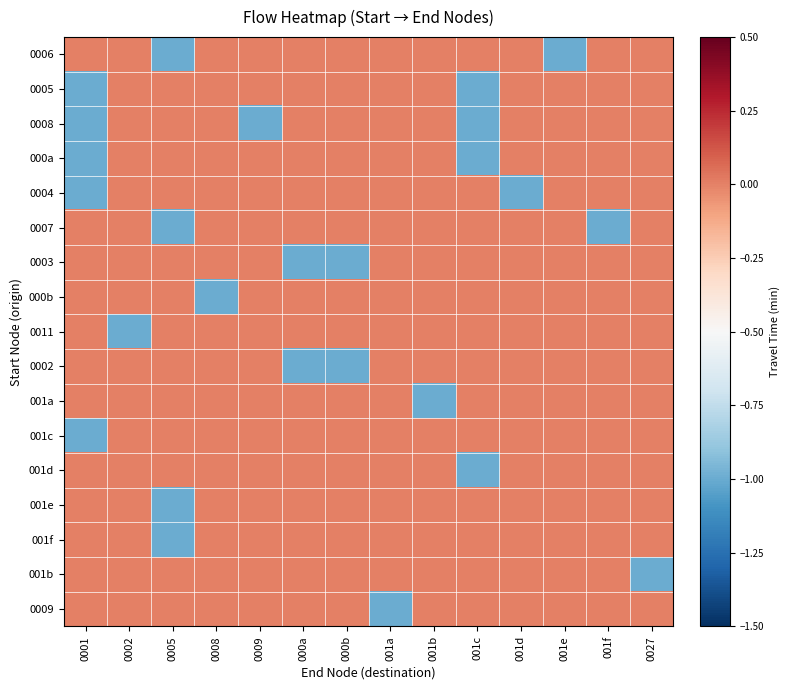

What is the total value across all series at 000b?

-2